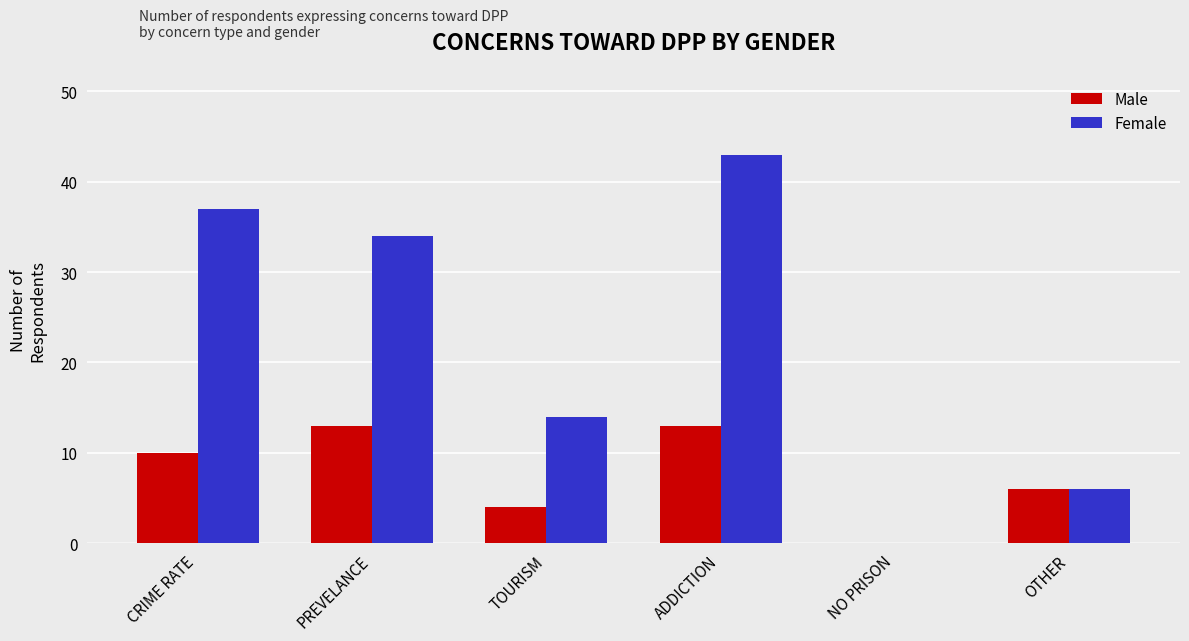

What is the difference between the Male values at NO PRISON and OTHER?

6